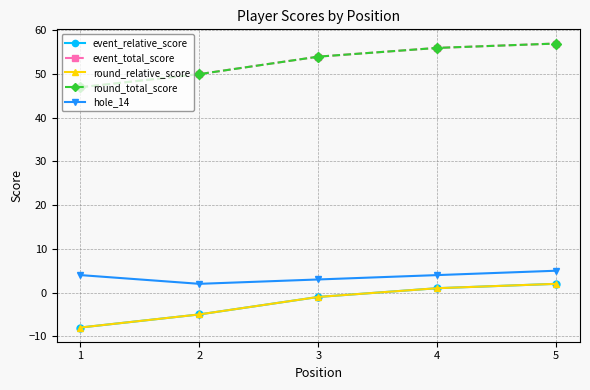

Is this an area chart (filled region under the line)?

No